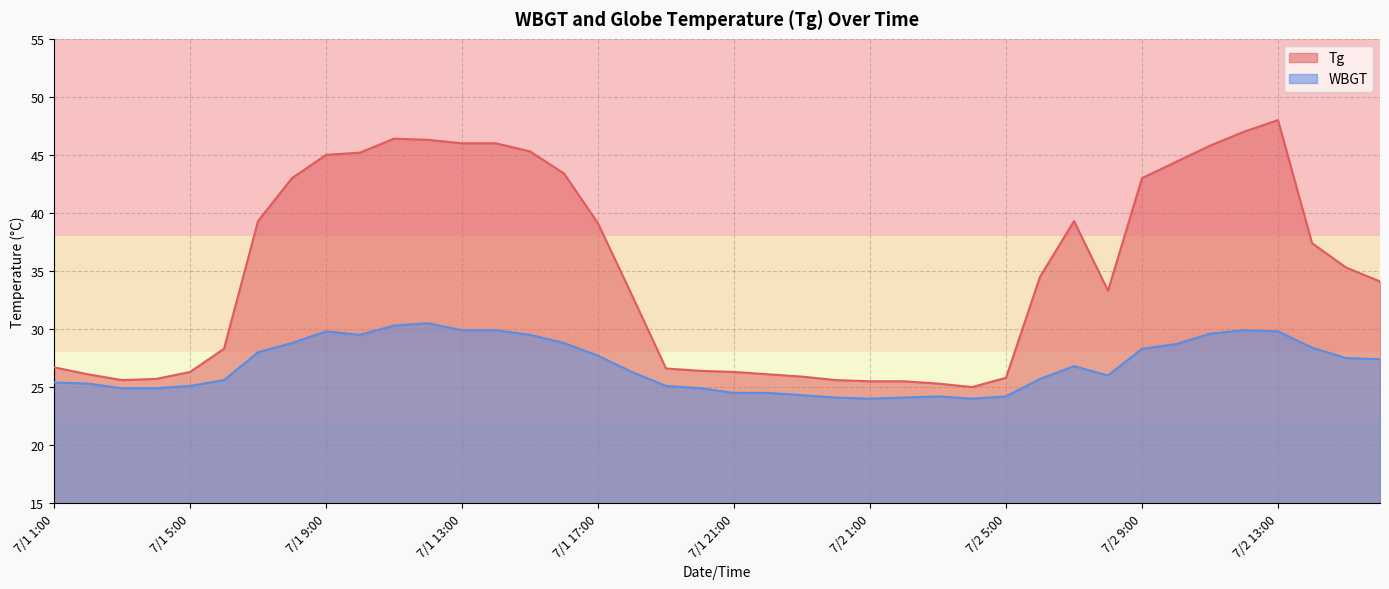

How many data points in Tg are above 34?

21